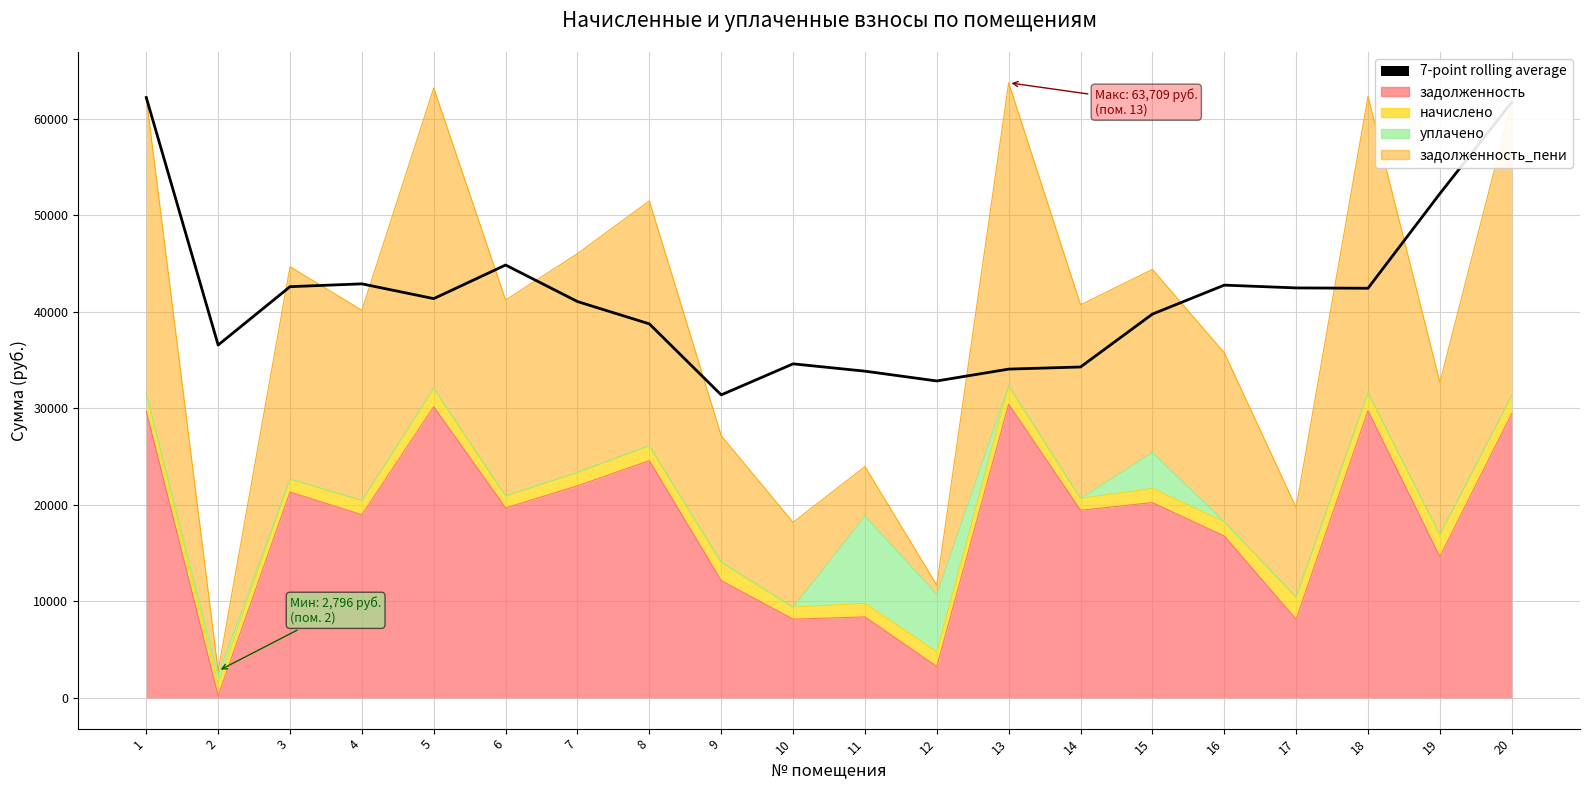

List the labels in order of value, largest first.

1, 20, 19, 6, 4, 16, 3, 17, 18, 5, 7, 15, 8, 2, 10, 14, 13, 11, 12, 9